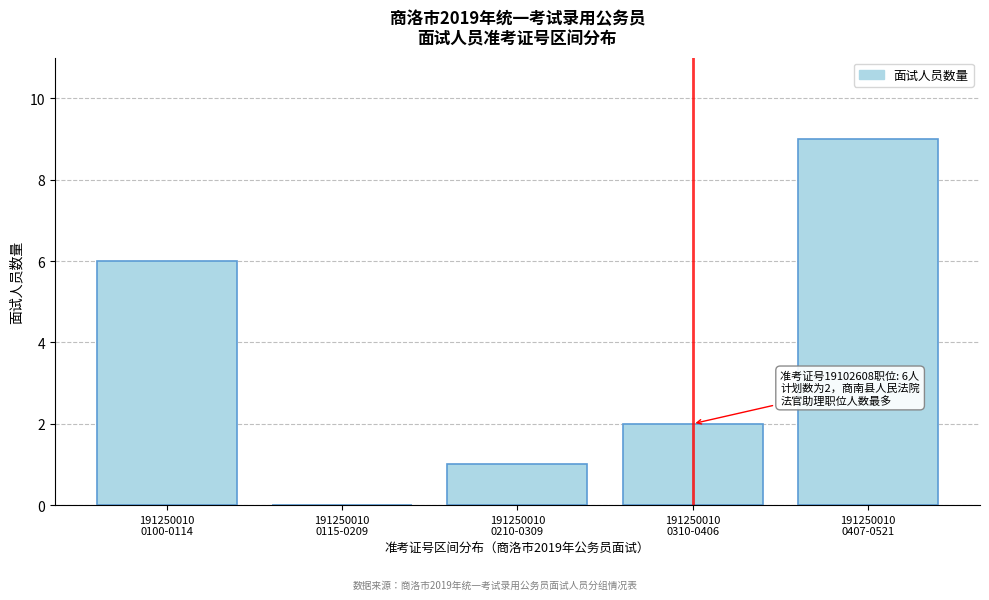

What is the maximum value shown in the chart?

9